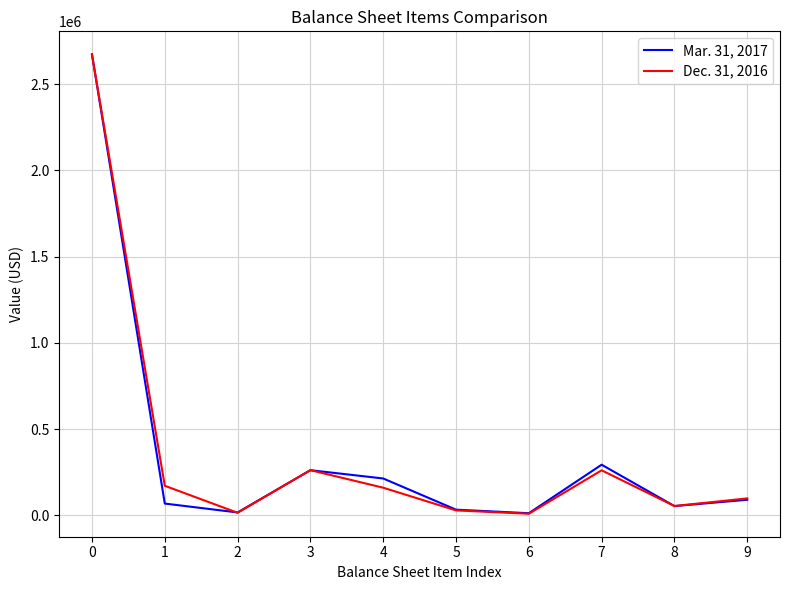

The value of Dec. 31, 2016 at 9 is 98600. True or false?

True